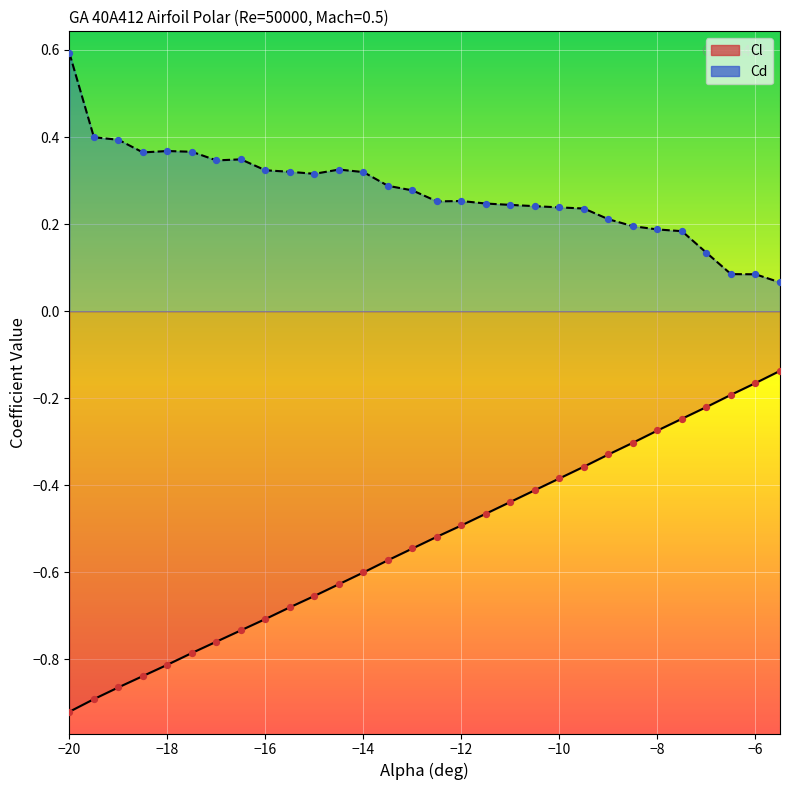

What is the total value across all series at -9?

-0.1